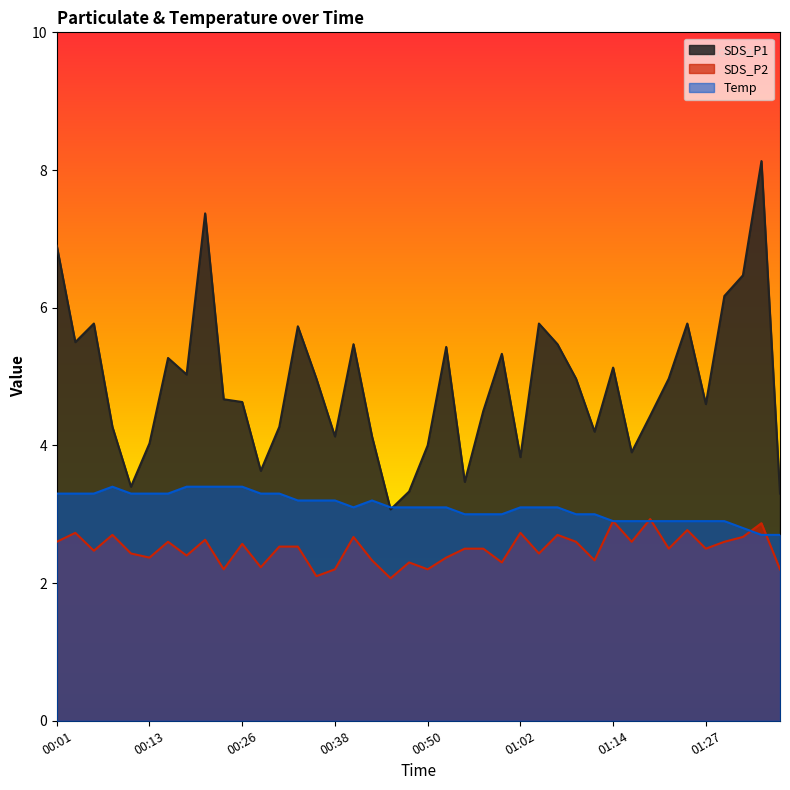

What are all the series names shown in the legend?

SDS_P1, SDS_P2, Temp